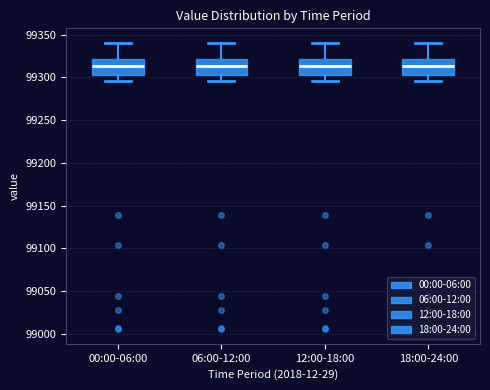

Reading left to right, read every box against the y-axis: the position of its median line, the range the box covers, and the ends of its whiskers. The values are not printed on the chart, so give them approximately, as read against the axis.

00:00-06:00: median 99315, box 99305 to 99320, whiskers 99295 to 99340
06:00-12:00: median 99315, box 99305 to 99320, whiskers 99295 to 99340
12:00-18:00: median 99315, box 99305 to 99320, whiskers 99295 to 99340
18:00-24:00: median 99315, box 99305 to 99320, whiskers 99295 to 99340